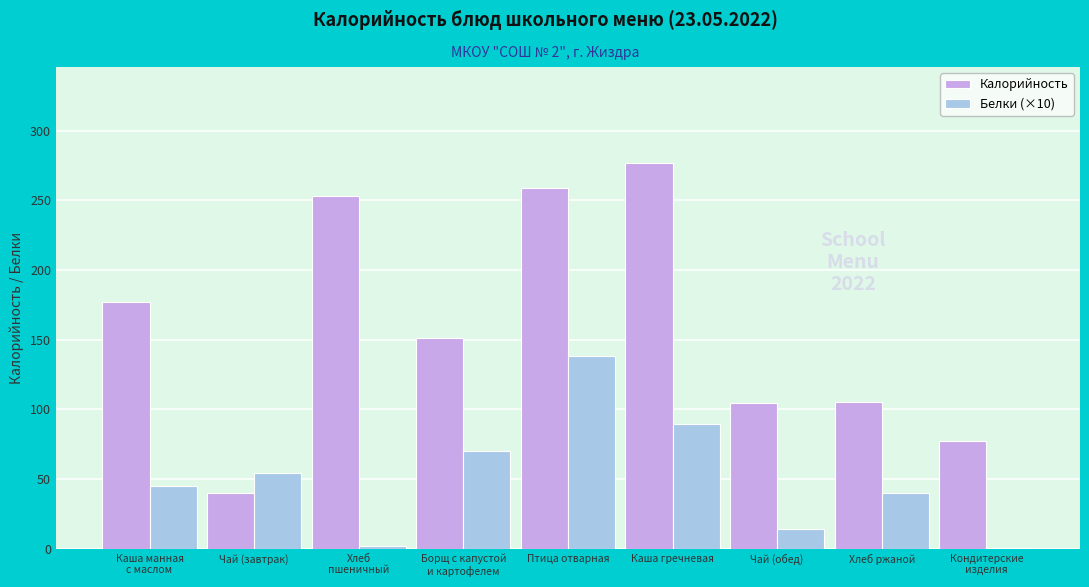

The Белки (×10) series shows 14.4 at Чай (обед). True or false?

True